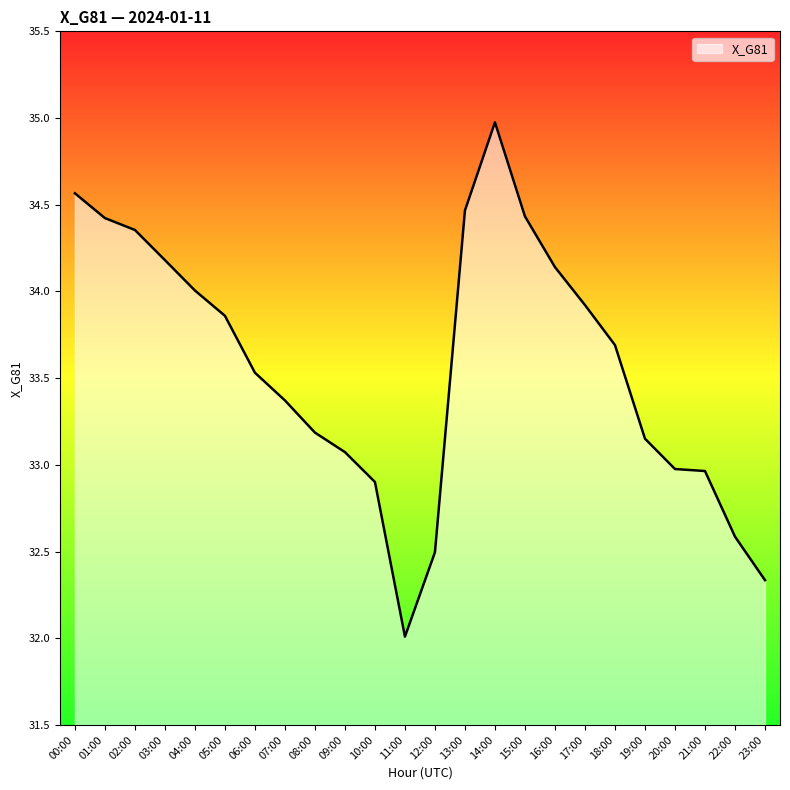

The chart shows a value of 48.1 at 14:00. True or false?

False